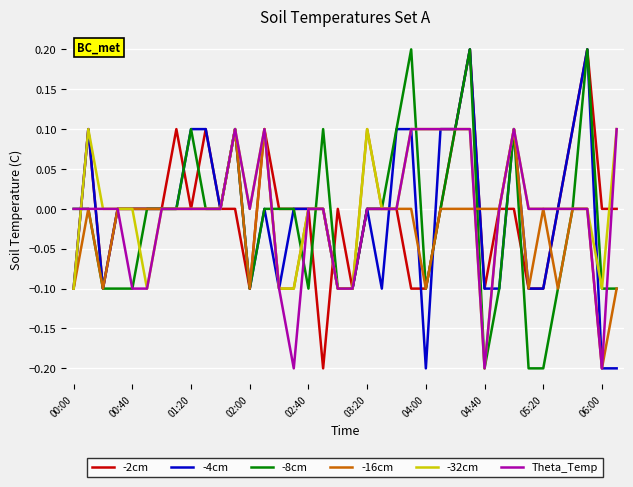

The value of -4cm at 01:20 is 0.1. True or false?

True